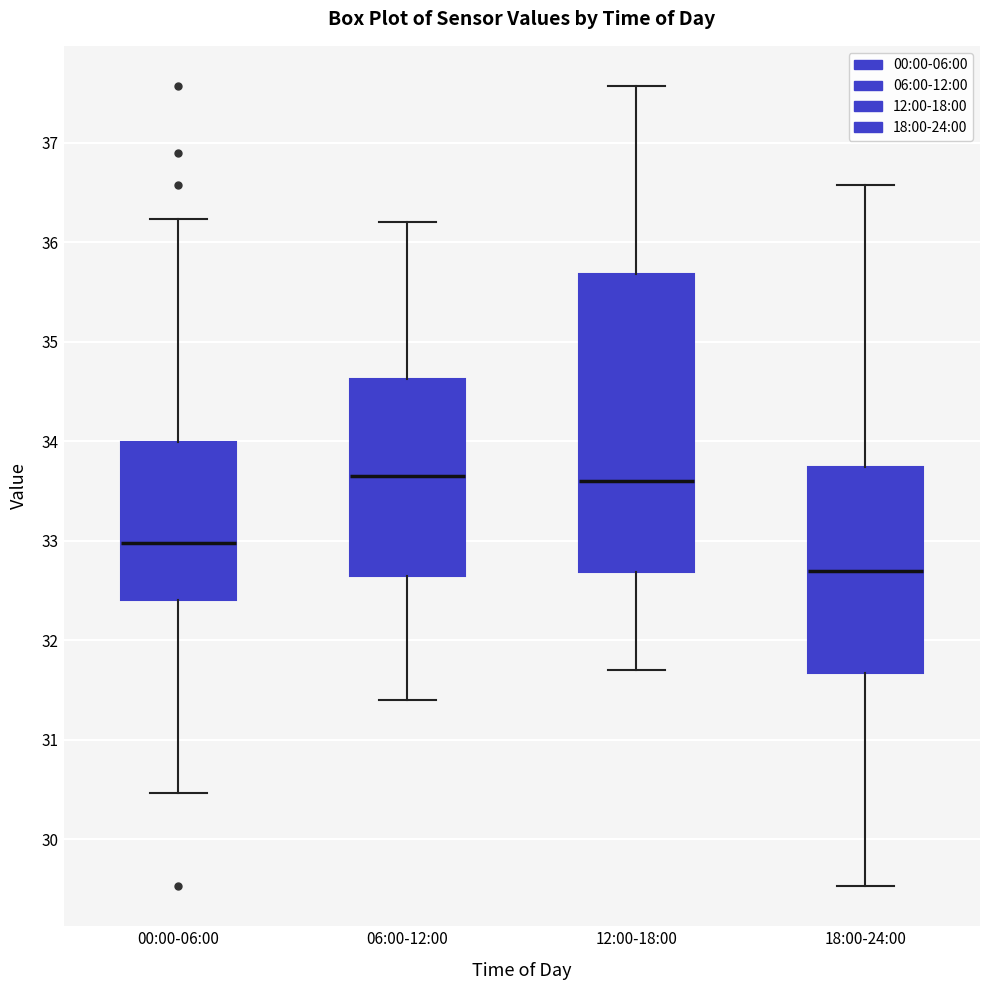

Comparing the boxes themselves (not the whiskers), which one is the tallest?

12:00-18:00